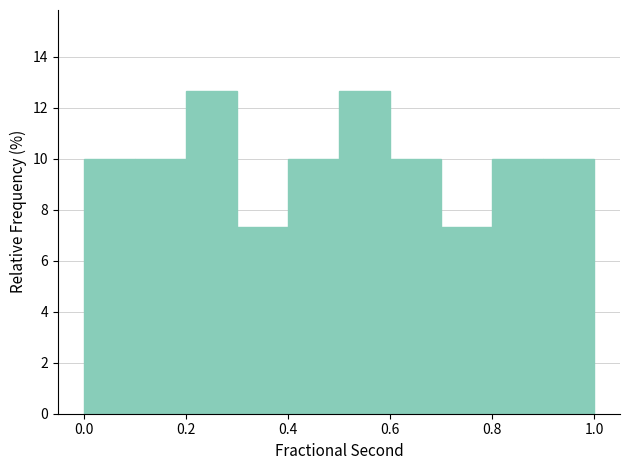

Reading left to right, transcribe this chart: for each bar, give the range it covers on the x-axis and its height. The values are not printed on the chart, so give them approximately, as read against the axis.

0.0 to 0.1: 10.0
0.1 to 0.2: 10.0
0.2 to 0.3: 12.6
0.3 to 0.4: 7.4
0.4 to 0.5: 10.0
0.5 to 0.6: 12.6
0.6 to 0.7: 10.0
0.7 to 0.8: 7.4
0.8 to 0.9: 10.0
0.9 to 1.0: 10.0